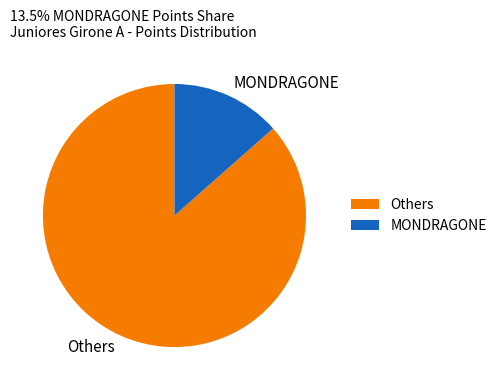

Approximately how many times larger is the value at Others compared to MONDRAGONE?

6.4